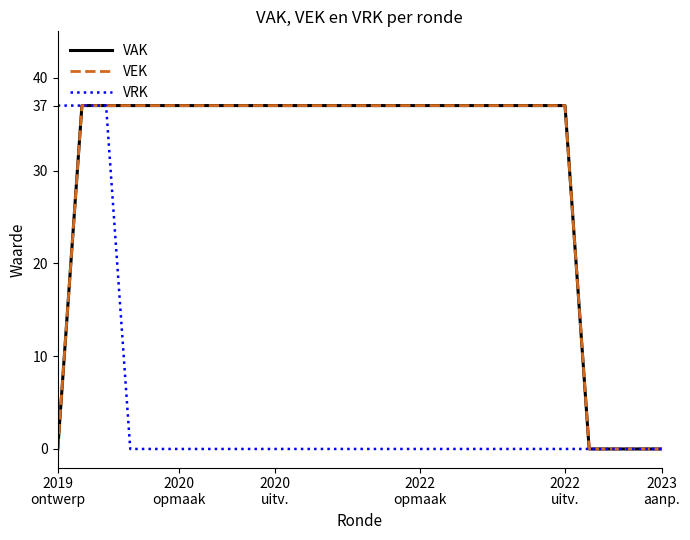

Does the chart display data point markers on the line(s)?

No